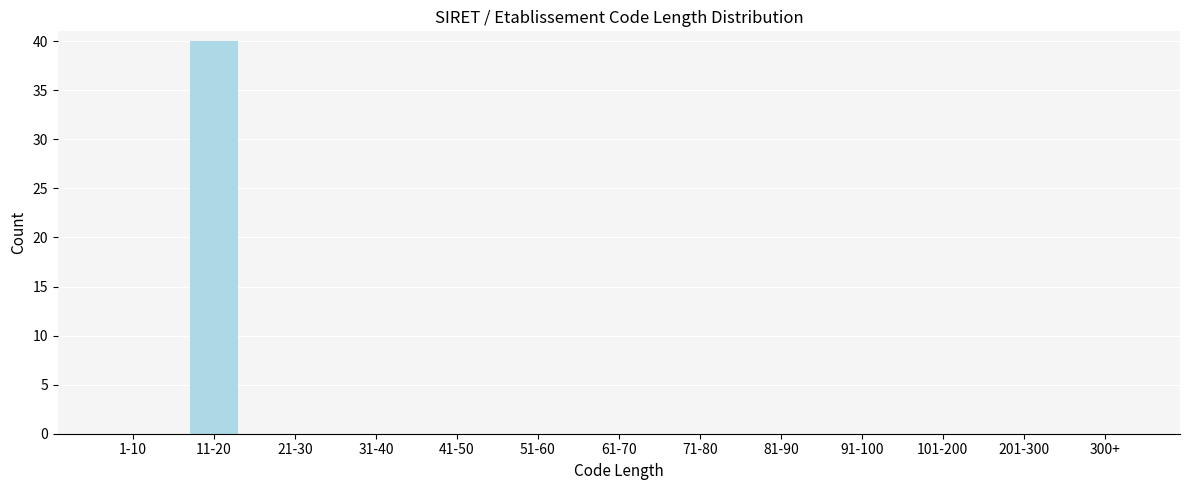

Reading left to right, what are all the values shown in this chart?

1-10=0	11-20=40	21-30=0	31-40=0	41-50=0	51-60=0	61-70=0	71-80=0	81-90=0	91-100=0	101-200=0	201-300=0	300+=0